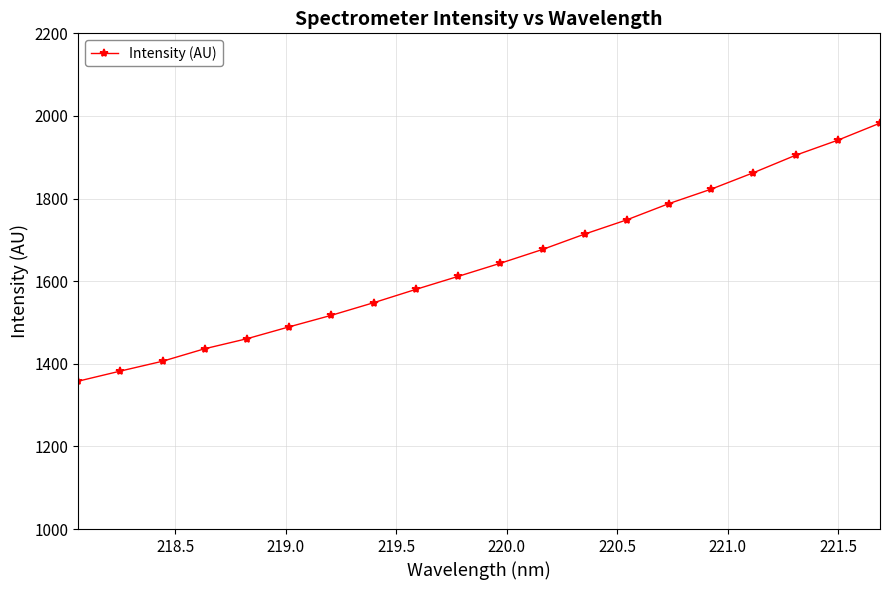

Count the number of values greater than 1643.

10